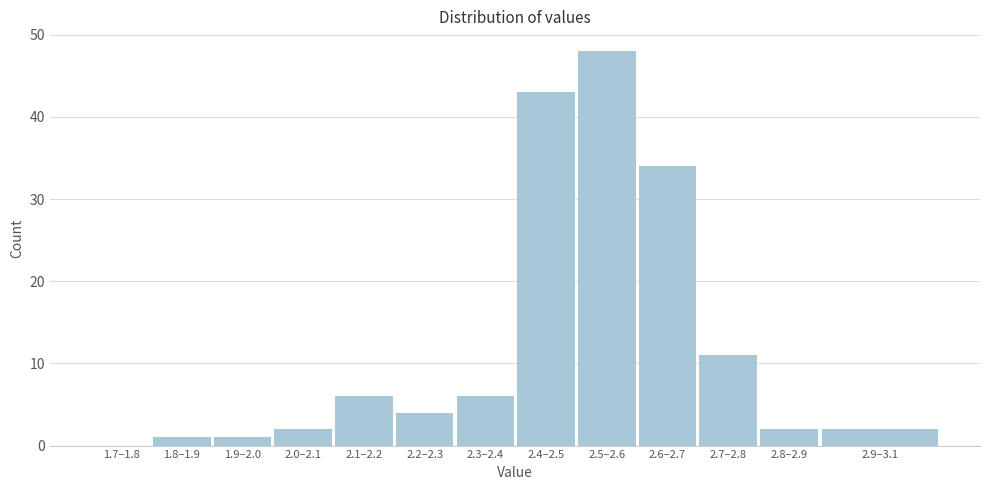

Reading left to right, list all the values displayed in this chart.

1.7–1.8=0	1.8–1.9=1	1.9–2.0=1	2.0–2.1=2	2.1–2.2=6	2.2–2.3=4	2.3–2.4=6	2.4–2.5=43	2.5–2.6=48	2.6–2.7=34	2.7–2.8=11	2.8–2.9=2	2.9–3.1=2